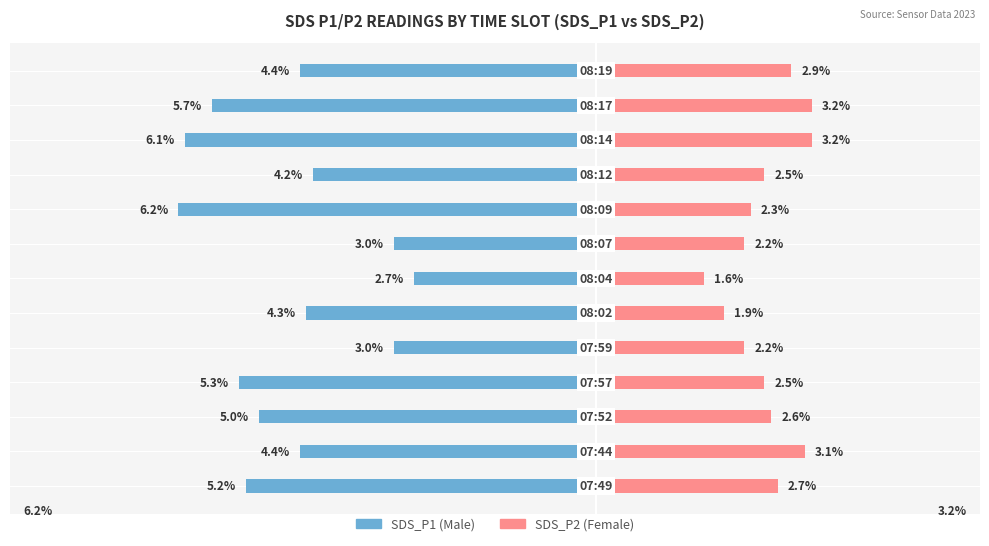

What is the difference between the second highest and second lowest values in the Female series?

1.3